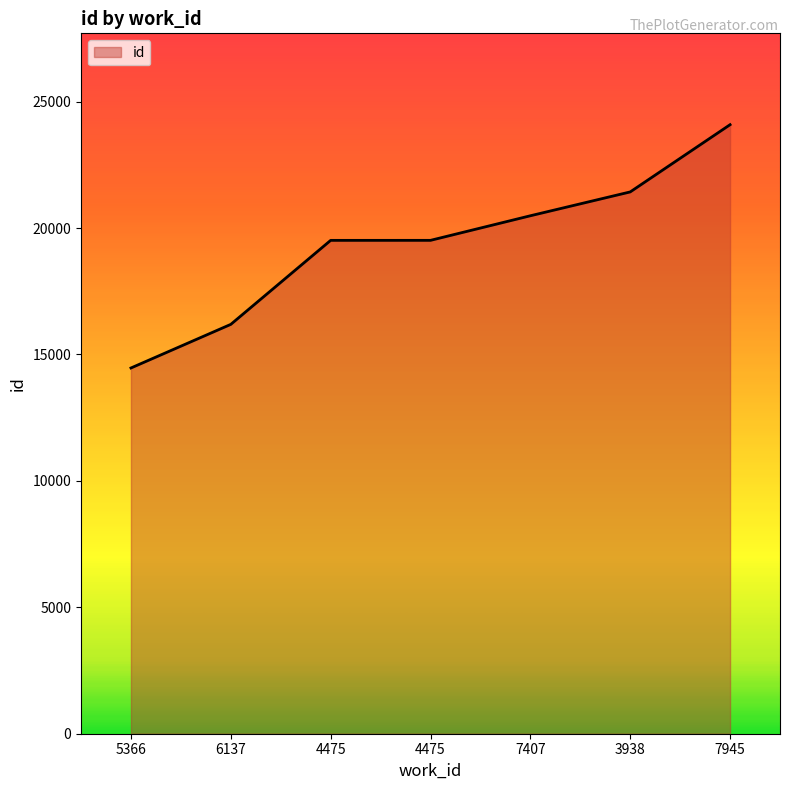

Rank the categories by value from highest to lowest.

7945, 3938, 7407, 4475, 4475, 6137, 5366